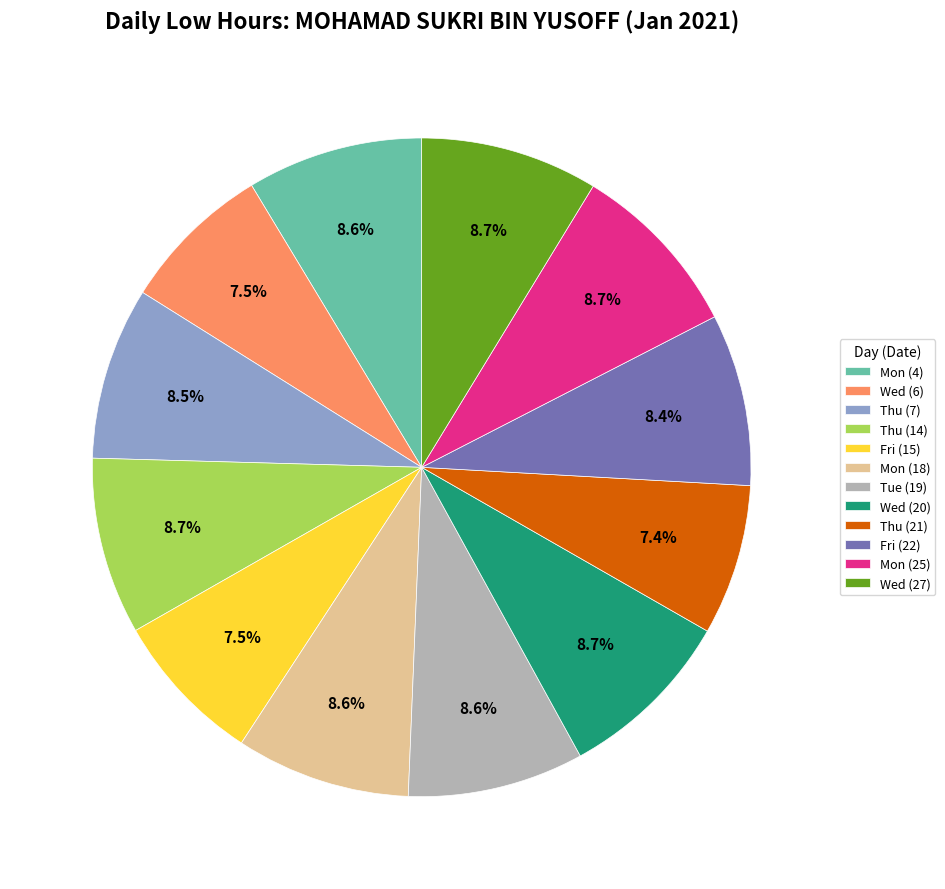

What portion of the pie excludes Fri (22)?

91.6%